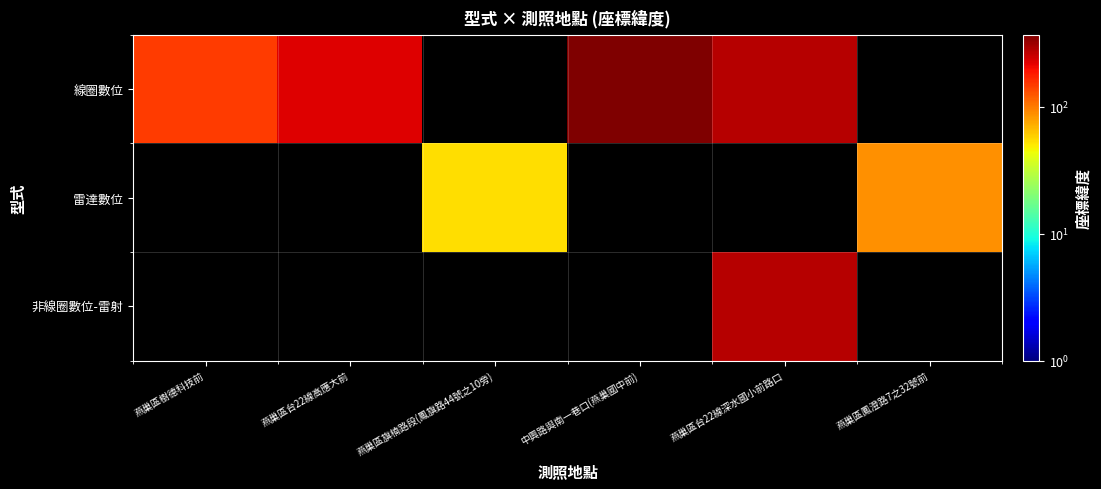

Count the number of data series in this chart.

3